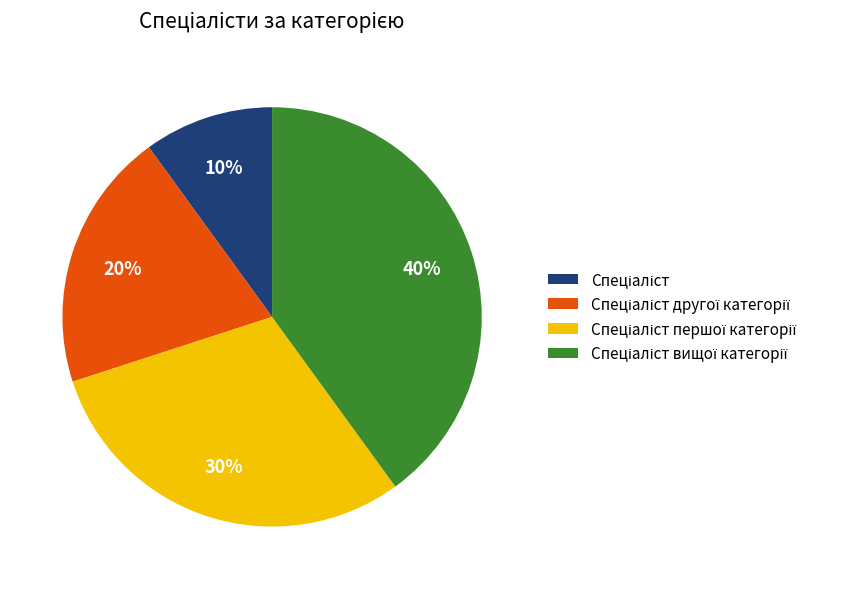

Is there any slice that represents more than half of the pie?

No